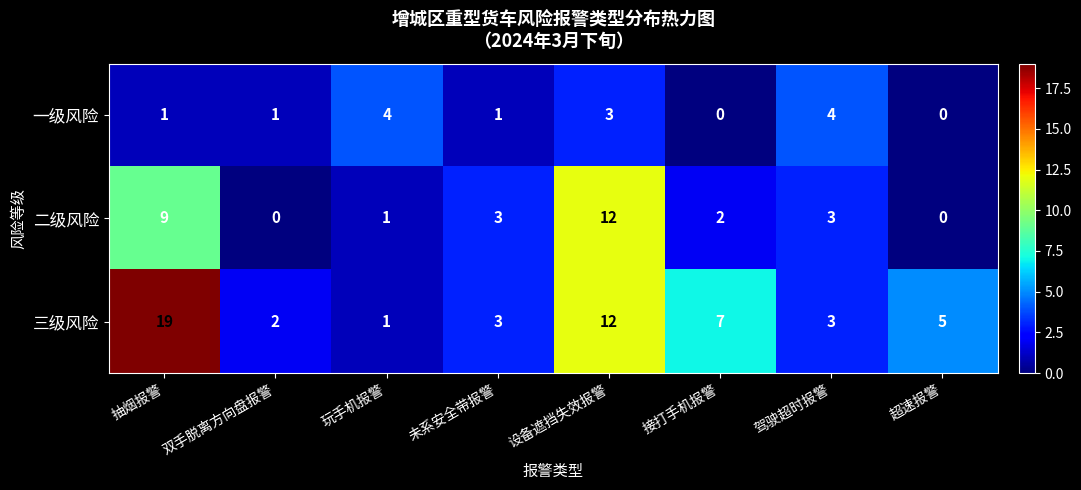

List the series in order of their peak value, highest first.

三级风险, 二级风险, 一级风险